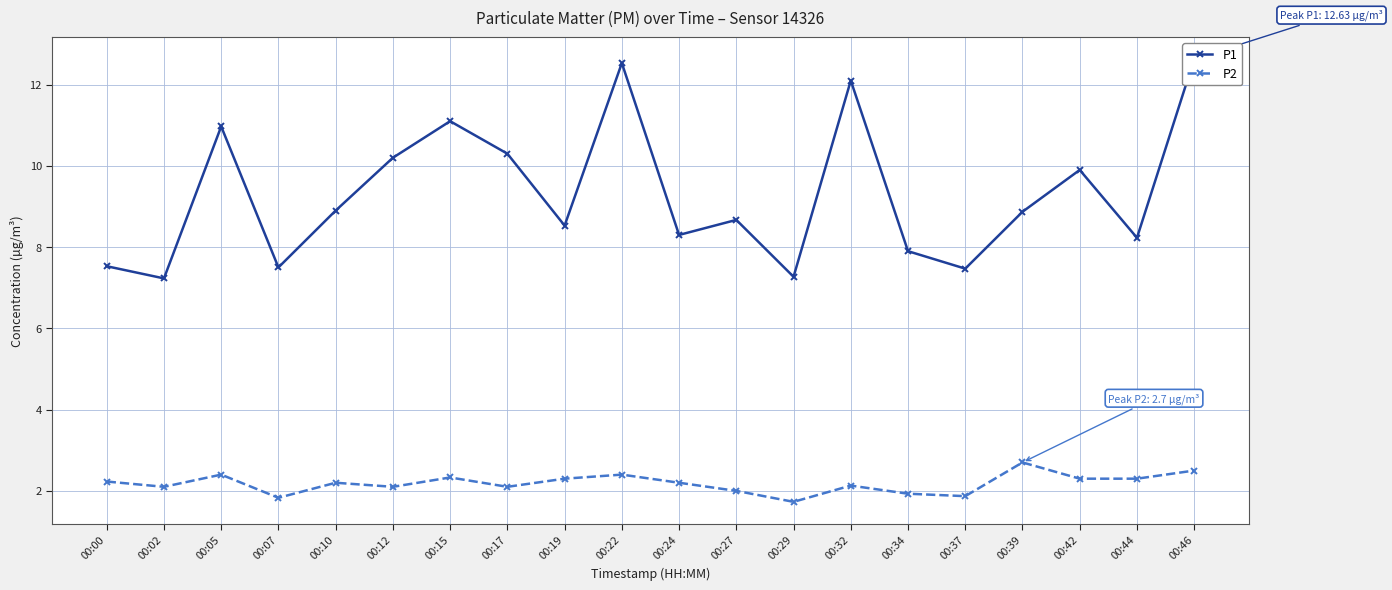

How many distinct data groups are displayed?

2